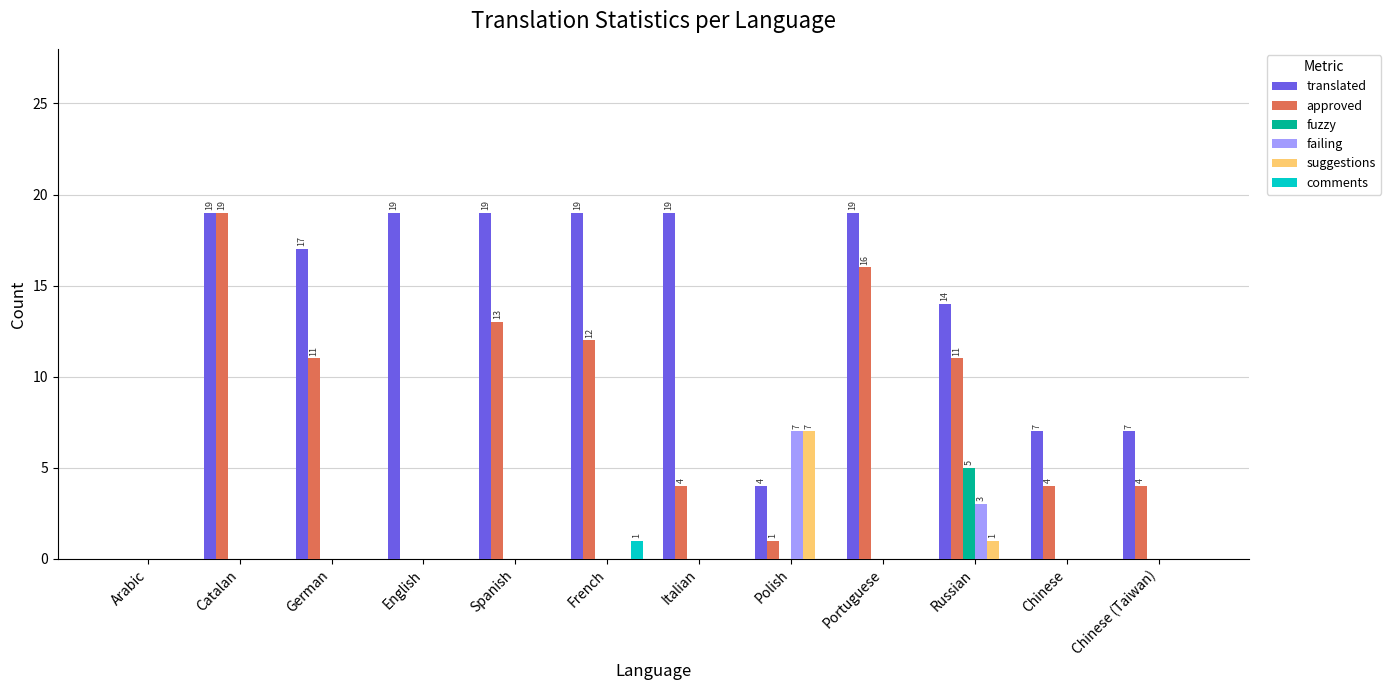

How many distinct data groups are displayed?

6